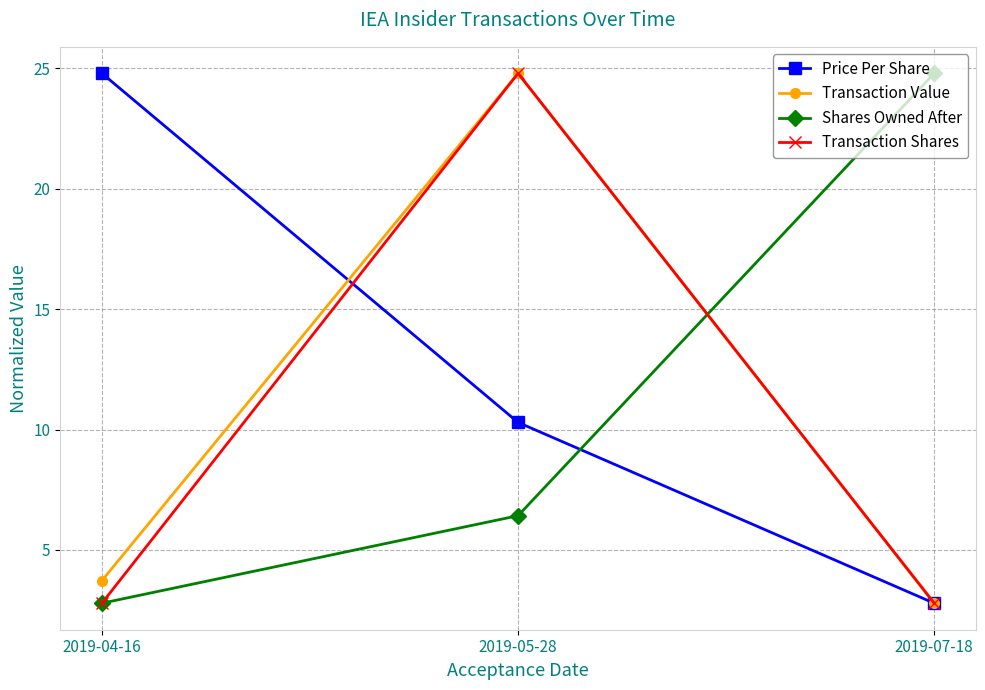

How many lines are shown in the chart?

4